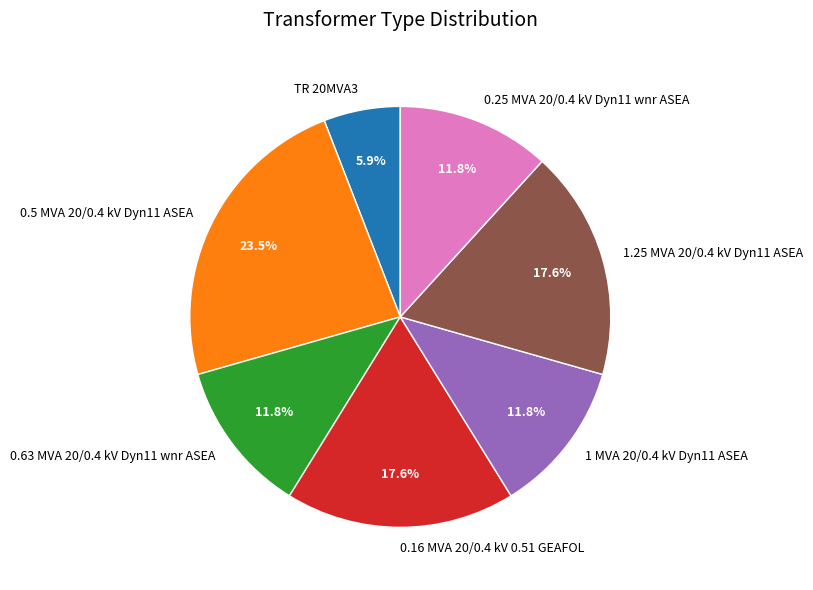

True or false: 1 MVA 20/0.4 kV Dyn11 ASEA accounts for 12% of the total.

True